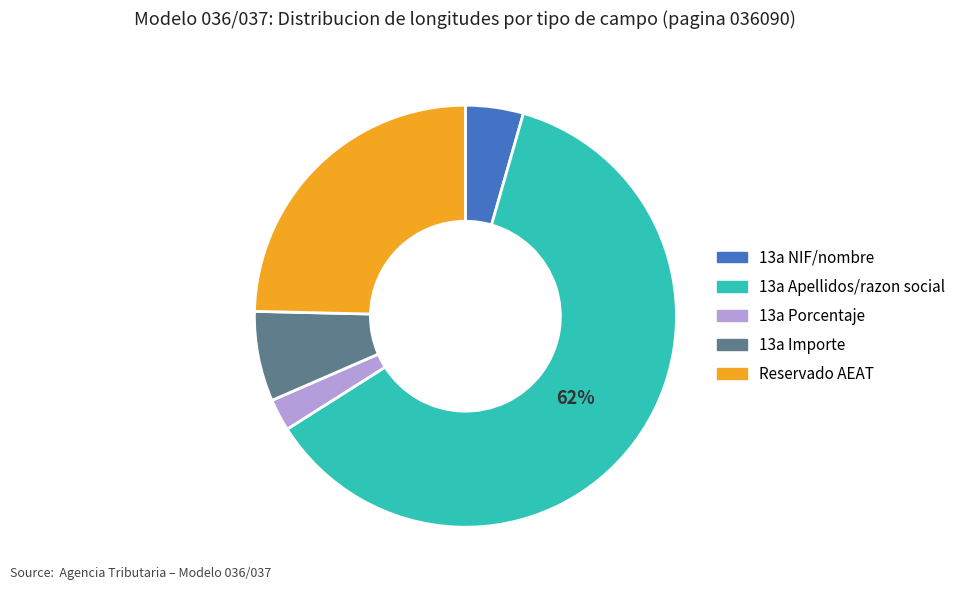

Does any single category account for the majority?

Yes